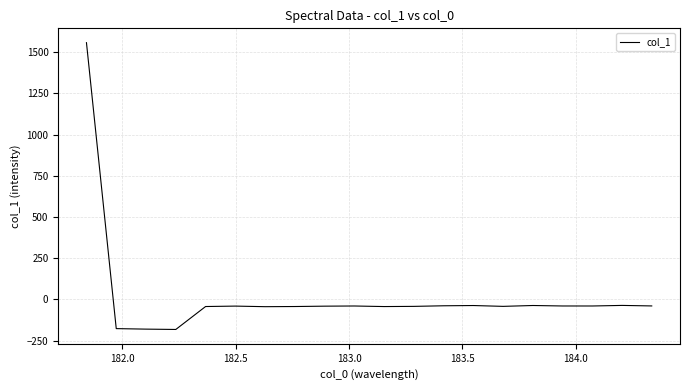

What is the smallest value displayed?

-182.3